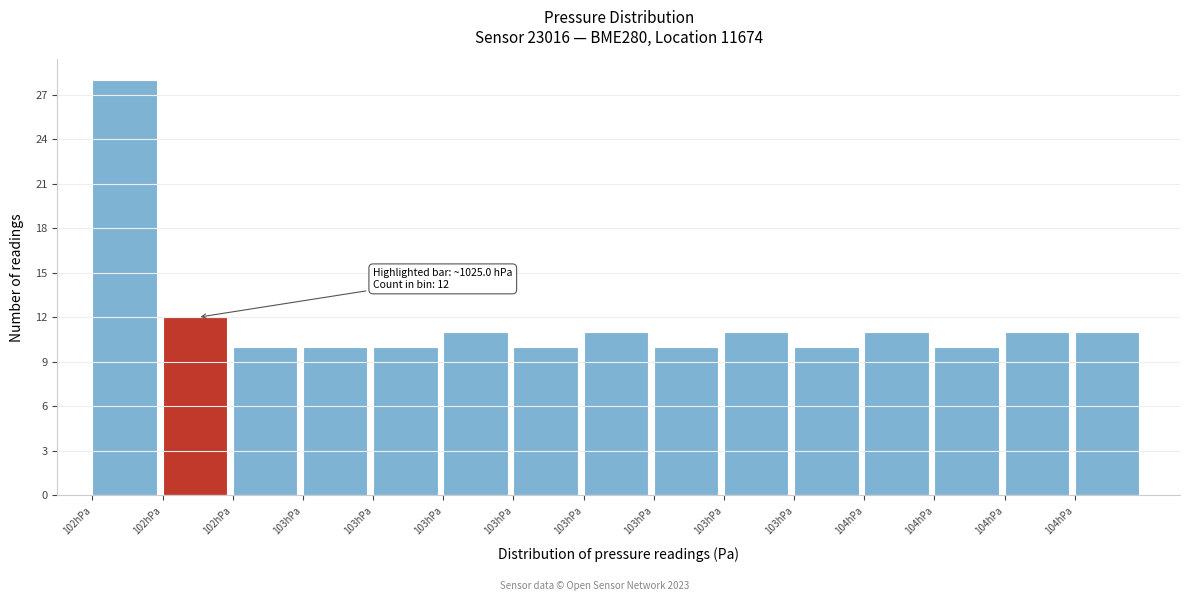

How many values are below 11?

7